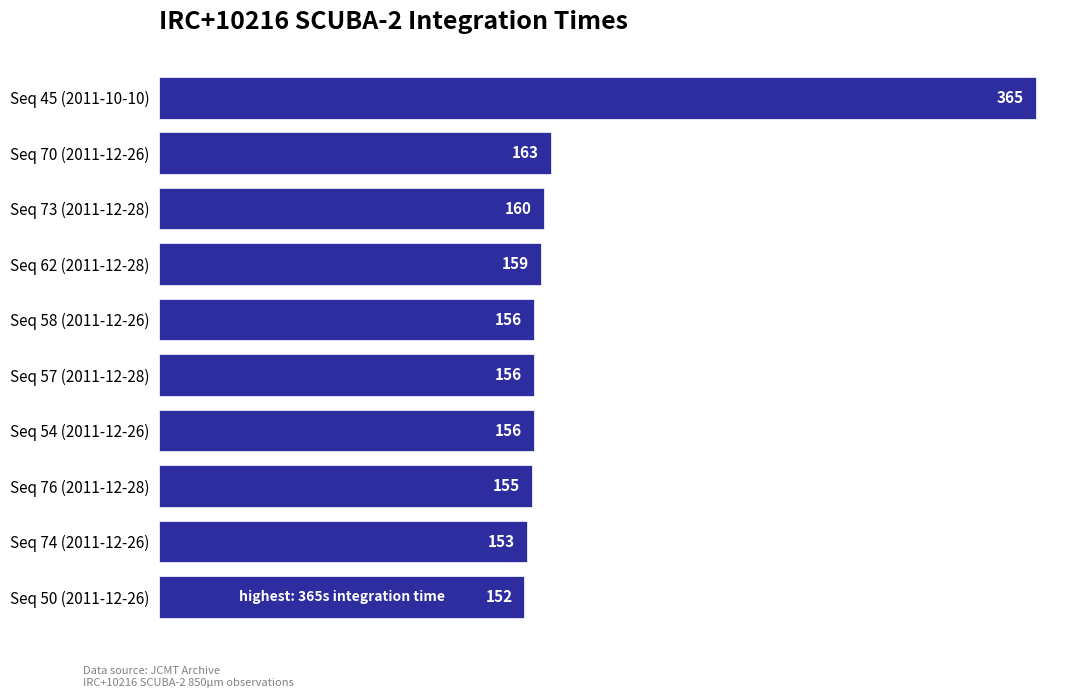

What is the change in value from Seq 73 (2011-12-28) to Seq 50 (2011-12-26)?

-8